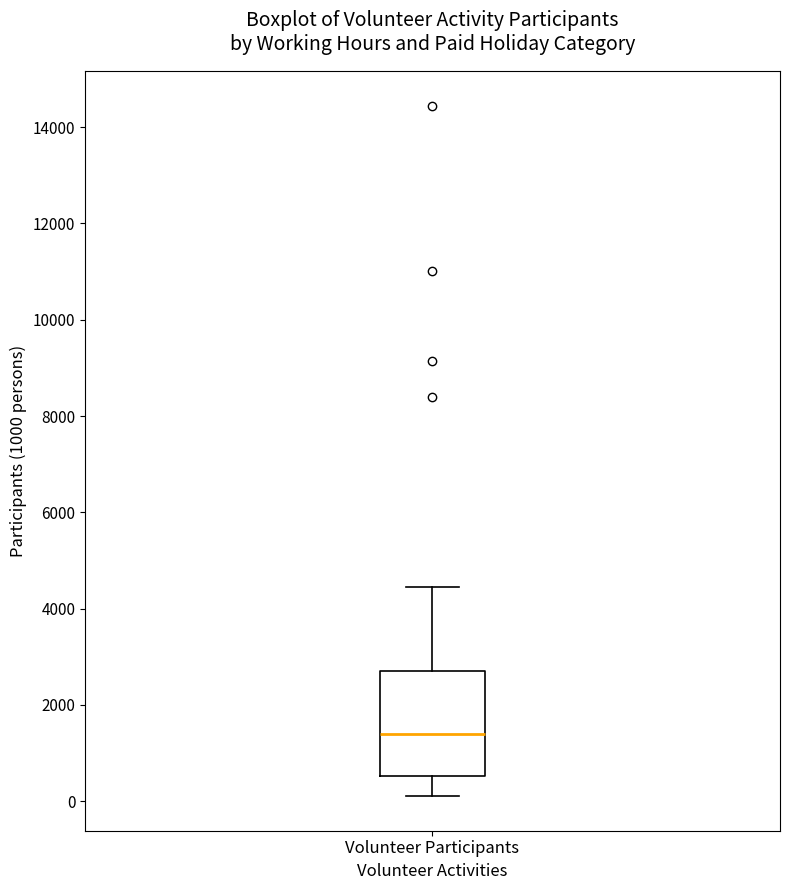

Read this box plot against the y-axis: the position of the median line, the range covered by the box, and the ends of both whiskers. The values are not printed on the chart, so give them approximately, as read against the axis.

median 1400, box 600 to 2600, whiskers 200 to 4400